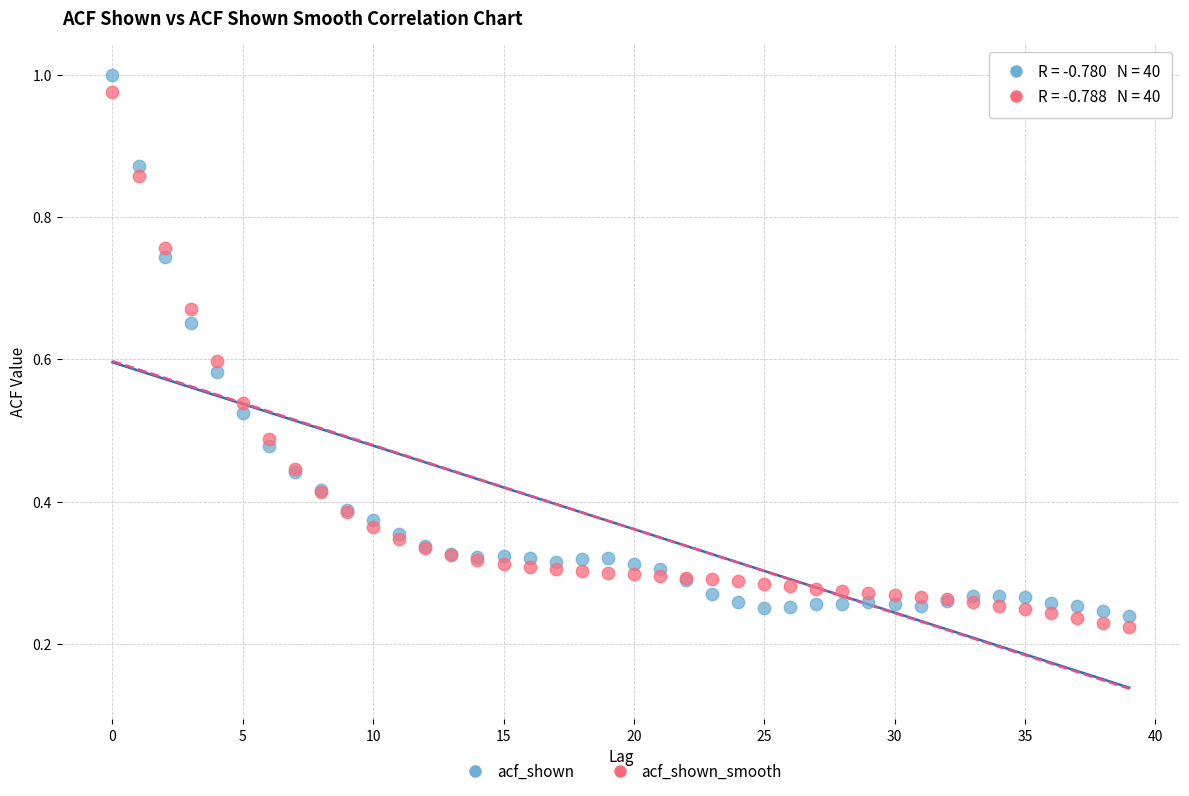

Which series has the widest spread of Y values?

acf_shown